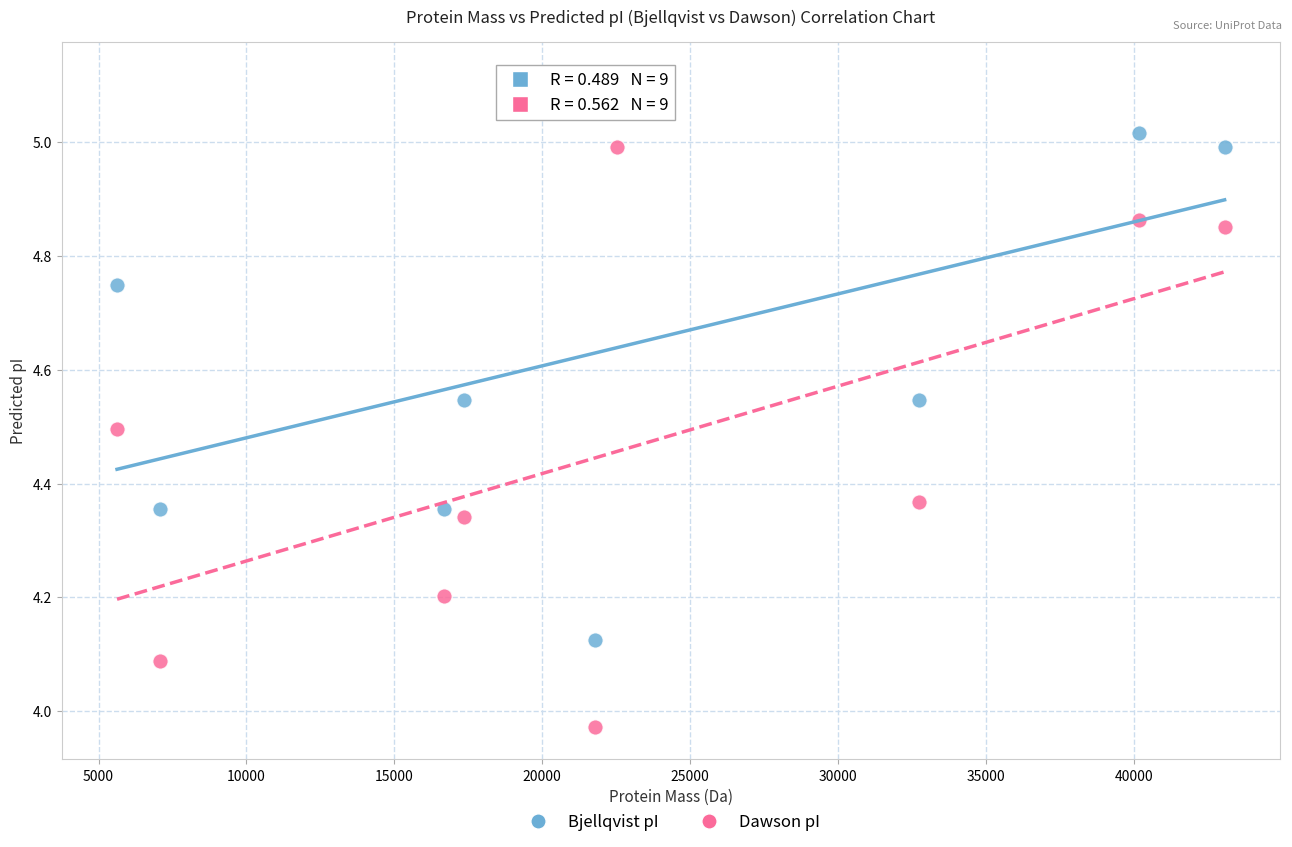

Which series contains the highest Y value?

Bjellqvist pI